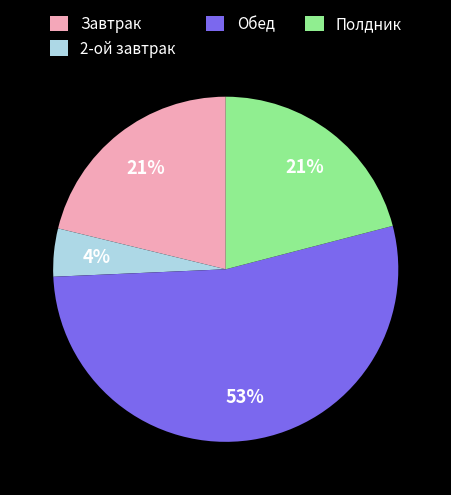

True or false: 2-ой завтрак accounts for 4% of the total.

True